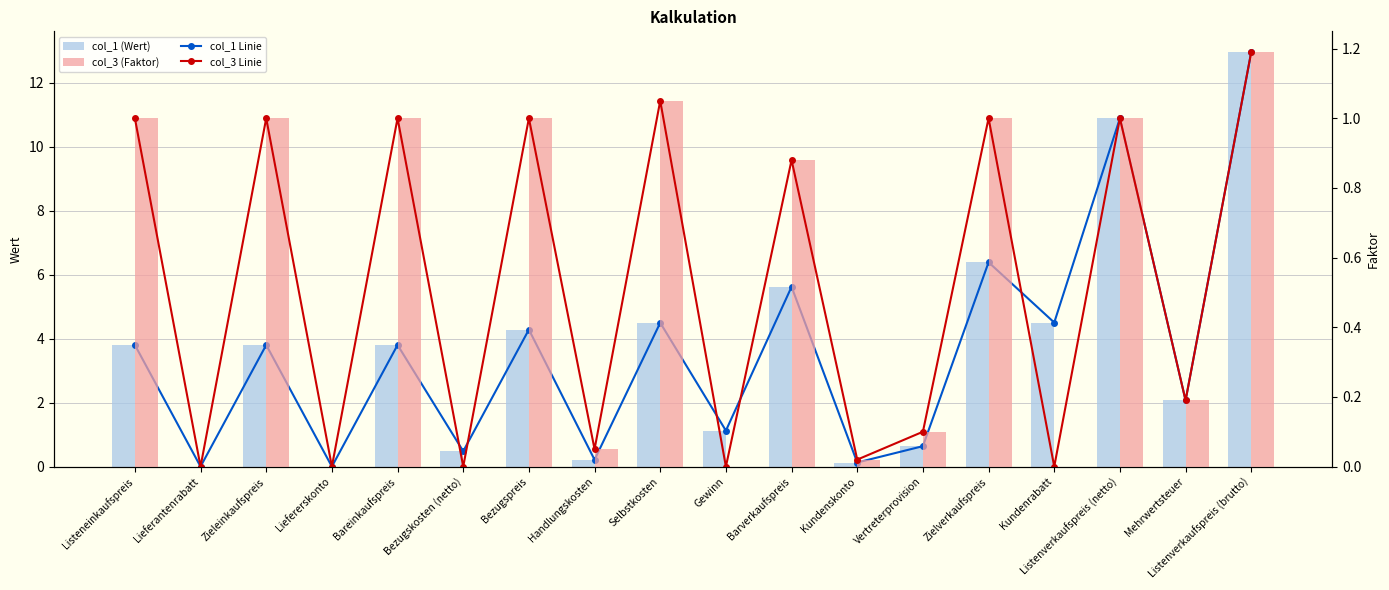

Is the value of col_3 Linie at Zielverkaufspreis greater than the value of col_3 (Faktor) at Barverkaufspreis?

Yes